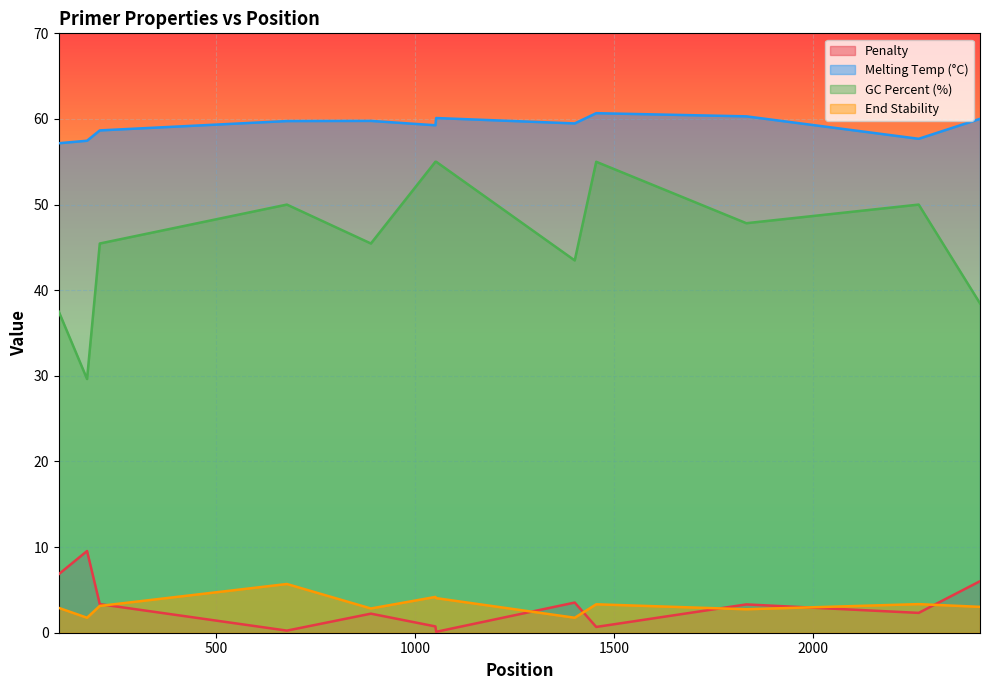

What is the difference between the highest and lowest values at 2265?

55.4